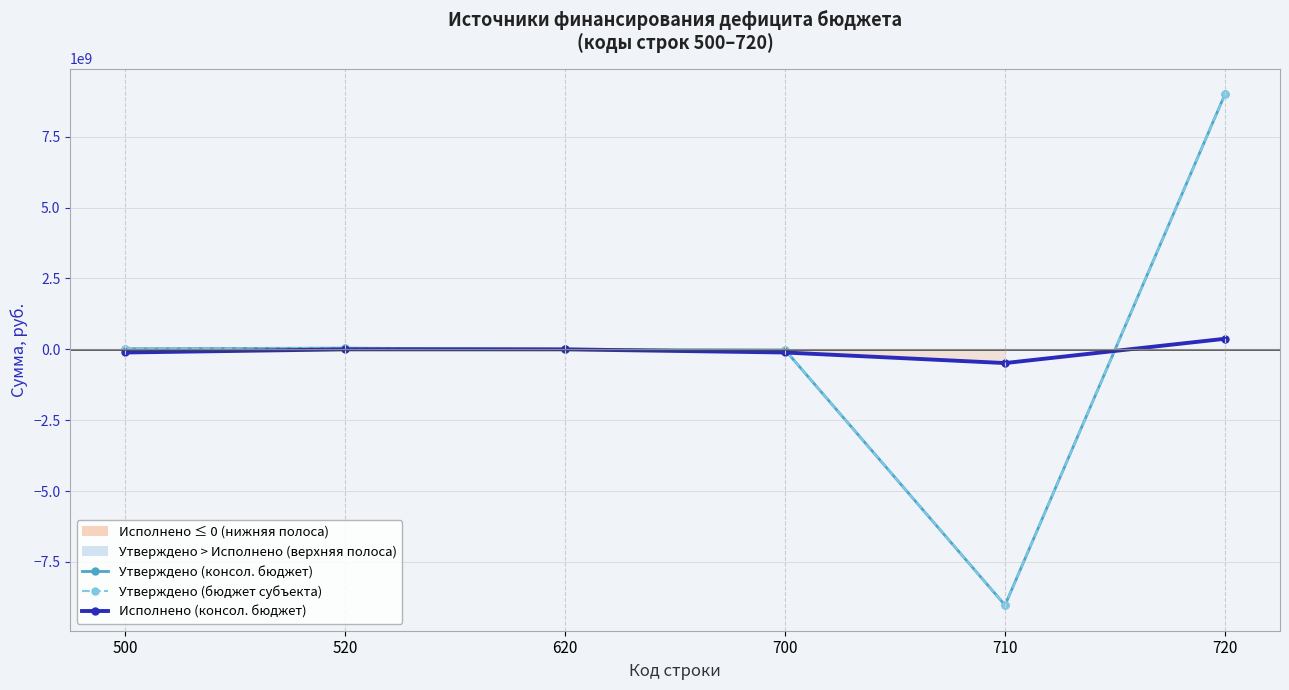

At 710, list the series in order from smallest to largest.

Утверждено (консол. бюджет), Утверждено (бюджет субъекта), Исполнено (консол. бюджет)